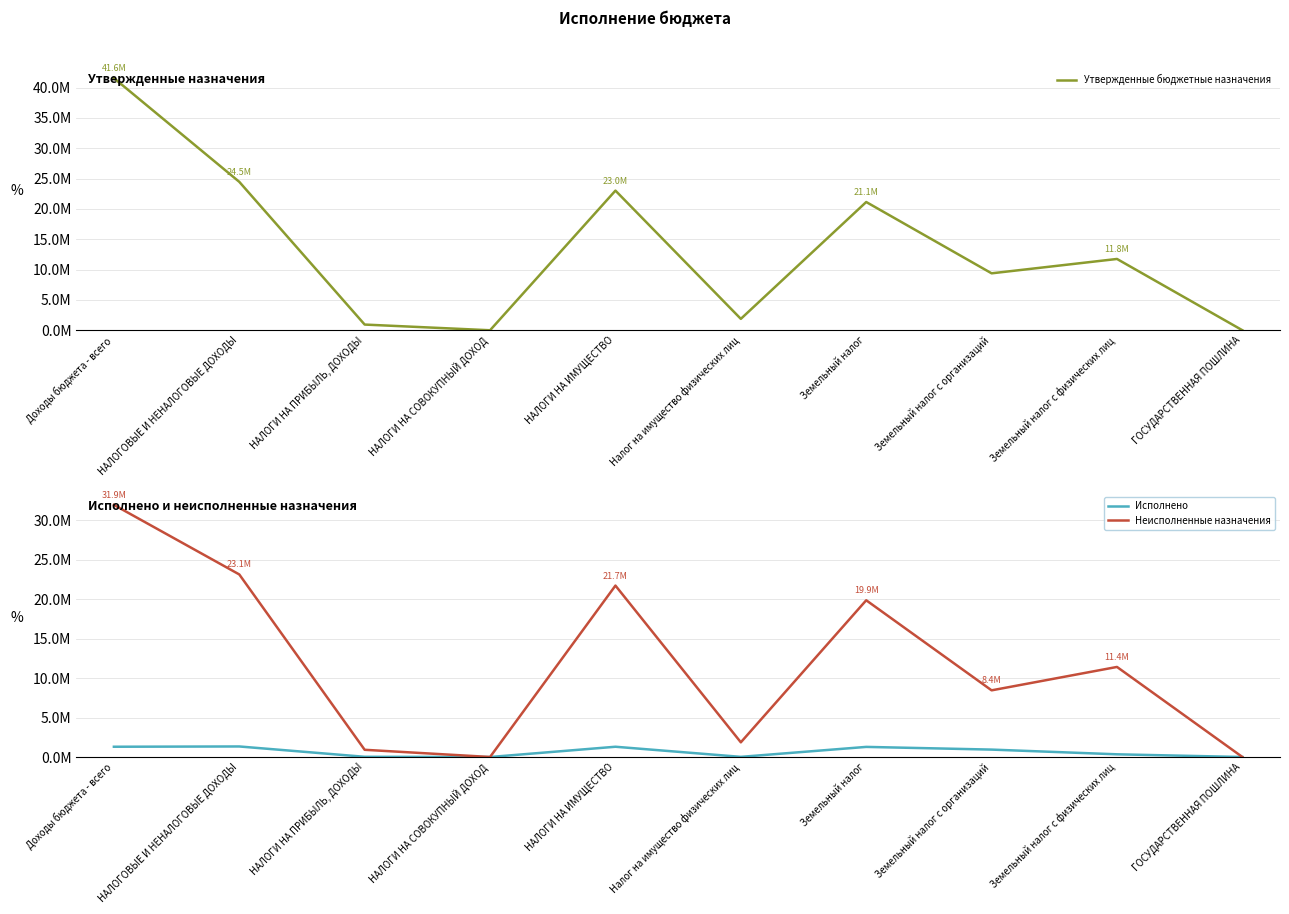

Reading left to right, transcribe all the data shown in this chart.

Утвержденные бюджетные назначения: Доходы бюджета - всего=41551500.0	НАЛОГОВЫЕ И НЕНАЛОГОВЫЕ ДОХОДЫ=24460110.0	НАЛОГИ НА ПРИБЫЛЬ, ДОХОДЫ=940000.0	НАЛОГИ НА СОВОКУПНЫЙ ДОХОД=2000.0	НАЛОГИ НА ИМУЩЕСТВО=23014000.0	Налог на имущество физических лиц=1879000.0	Земельный налог=21135000.0	Земельный налог с организаций=9384000.0	Земельный налог с физических лиц=11751000.0	ГОСУДАРСТВЕННАЯ ПОШЛИНА=1500.0
Исполнено: Доходы бюджета - всего=1300462.2	НАЛОГОВЫЕ И НЕНАЛОГОВЫЕ ДОХОДЫ=1335885.9	НАЛОГИ НА ПРИБЫЛЬ, ДОХОДЫ=27114.4	НАЛОГИ НА СОВОКУПНЫЙ ДОХОД=0.0	НАЛОГИ НА ИМУЩЕСТВО=1300088.5	Налог на имущество физических лиц=18884.3	Земельный налог=1281204.2	Земельный налог с организаций=938930.8	Земельный налог с физических лиц=342273.4	ГОСУДАРСТВЕННАЯ ПОШЛИНА=200.0
Неисполненные назначения: Доходы бюджета - всего=31939037.8	НАЛОГОВЫЕ И НЕНАЛОГОВЫЕ ДОХОДЫ=23125580.1	НАЛОГИ НА ПРИБЫЛЬ, ДОХОДЫ=914241.6	НАЛОГИ НА СОВОКУПНЫЙ ДОХОД=2000.0	НАЛОГИ НА ИМУЩЕСТВО=21713911.5	Налог на имущество физических лиц=1860115.7	Земельный налог=19853795.8	Земельный налог с организаций=8445069.2	Земельный налог с физических лиц=11408726.6	ГОСУДАРСТВЕННАЯ ПОШЛИНА=1300.0